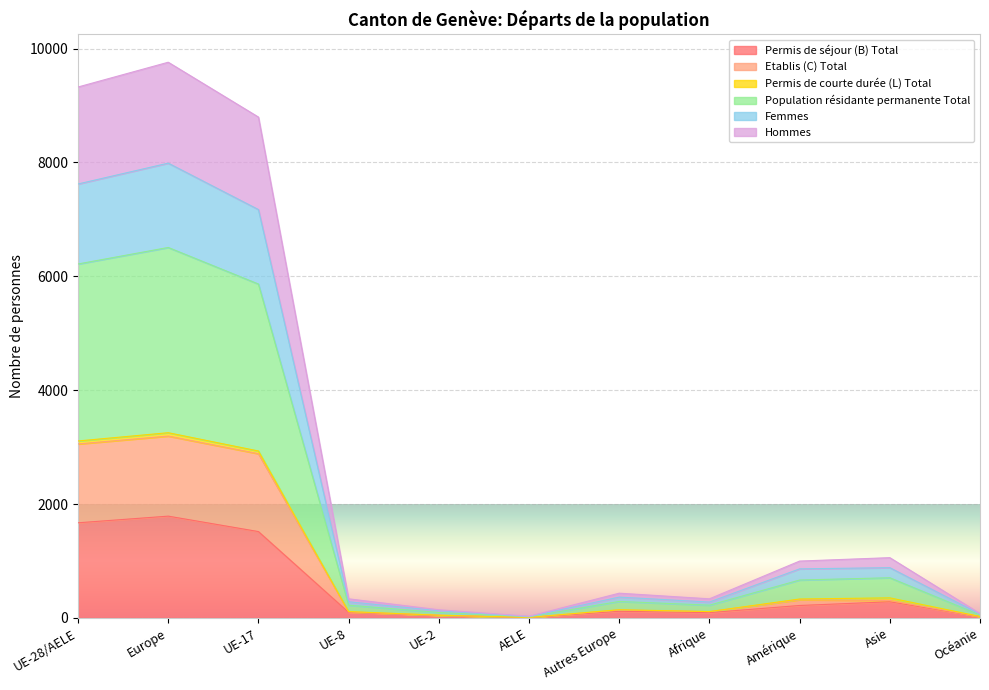

Does the chart display data point markers on the line(s)?

No